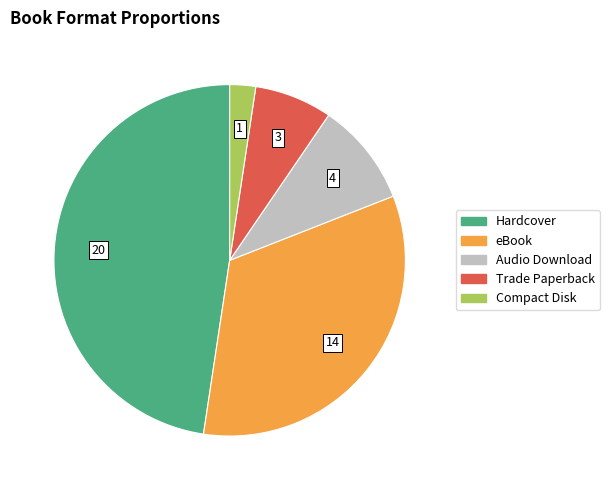

Between Audio Download and eBook, which is larger?

eBook